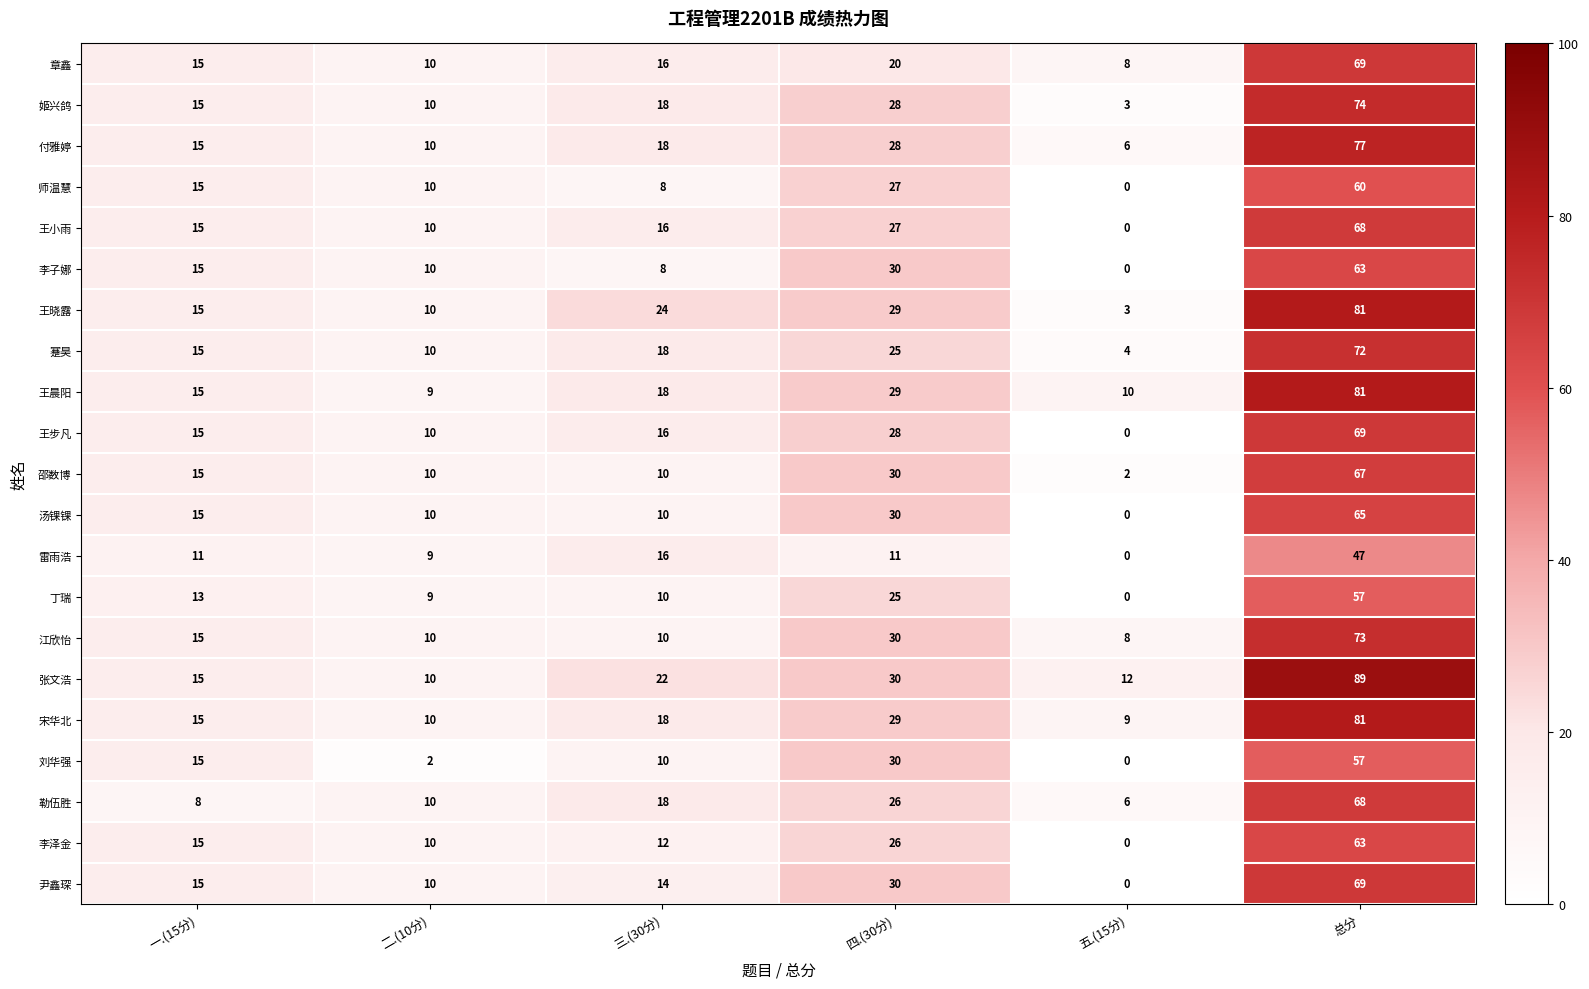

The value of 章鑫 at 一.(15分) is 15. True or false?

True